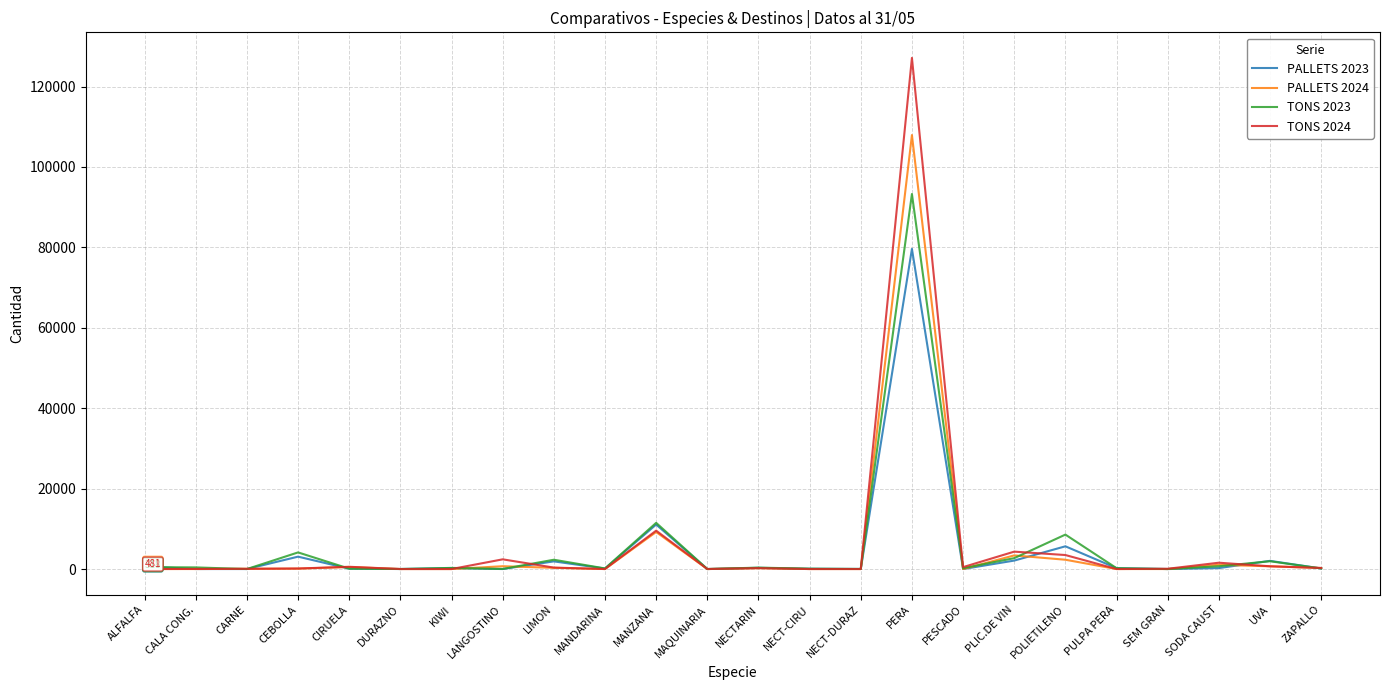

What is the difference between the second highest and second lowest values in the PALLETS 2023 series?

11064